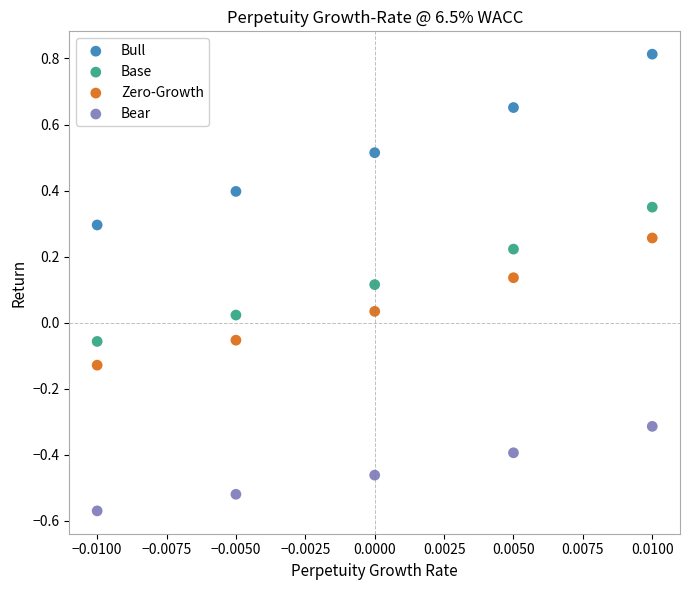

Across all data points, what is the range of Y values (max minus min)?

1.4